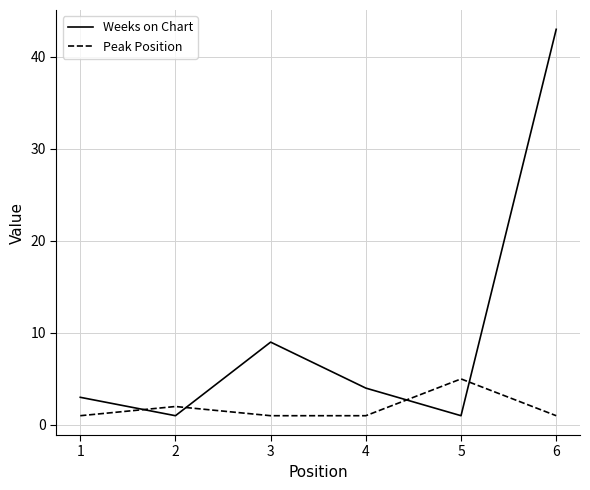

At how many categories does at least one series exceed 6?

2